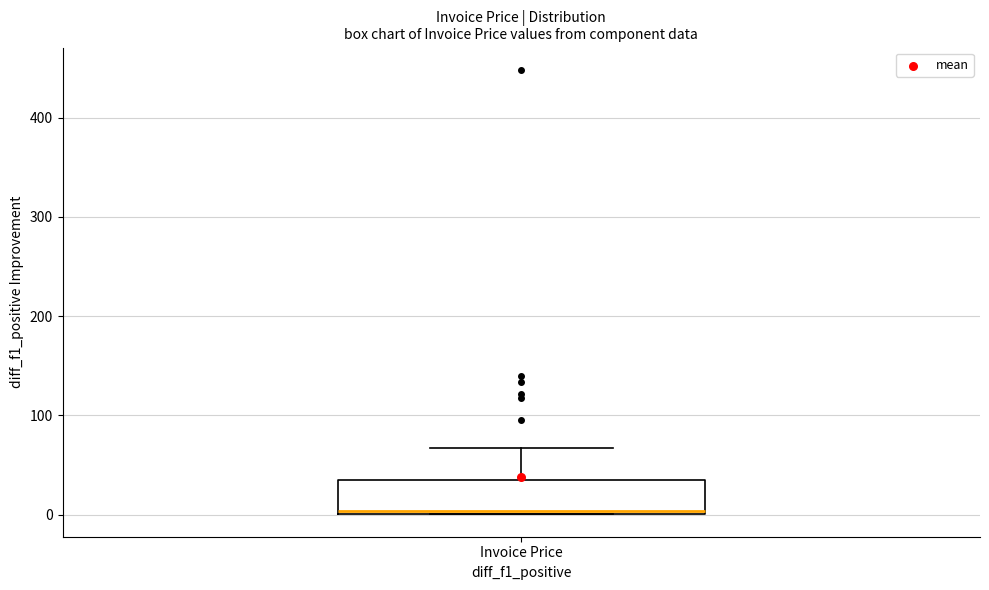

Where does the upper whisker of the box for Invoice Price end on the y-axis? The values are not printed on the chart, so give them approximately, as read against the axis.

70